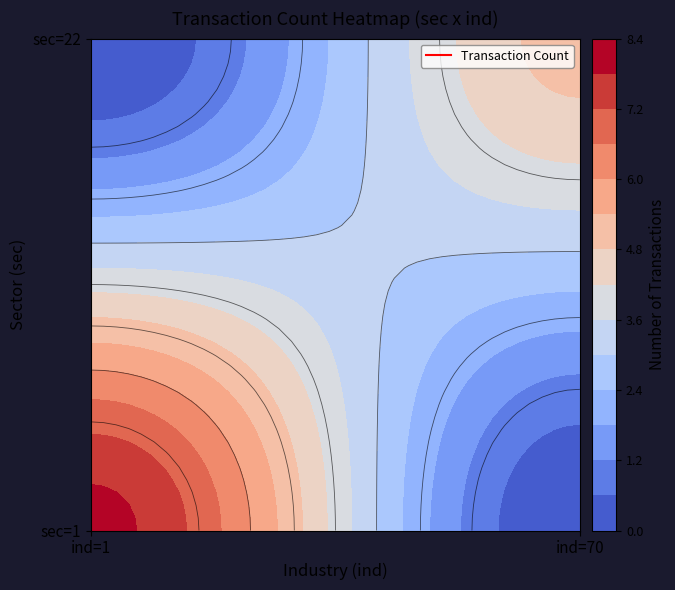

Reading left to right, transcribe all the data shown in this chart.

8	0	0	5